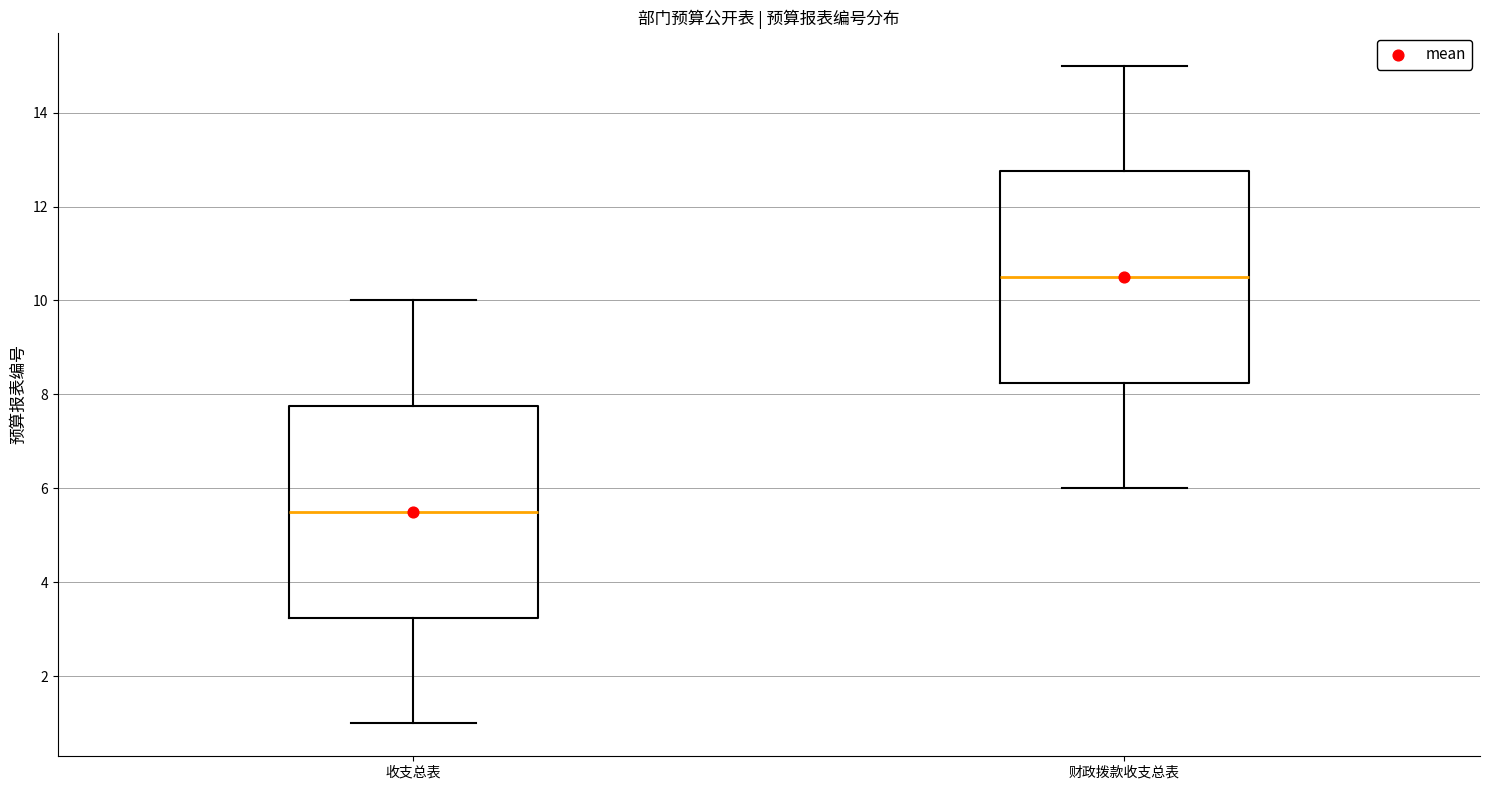

Where is the lower edge of the box for 收支总表 on the y-axis? The values are not printed on the chart, so give them approximately, as read against the axis.

3.2